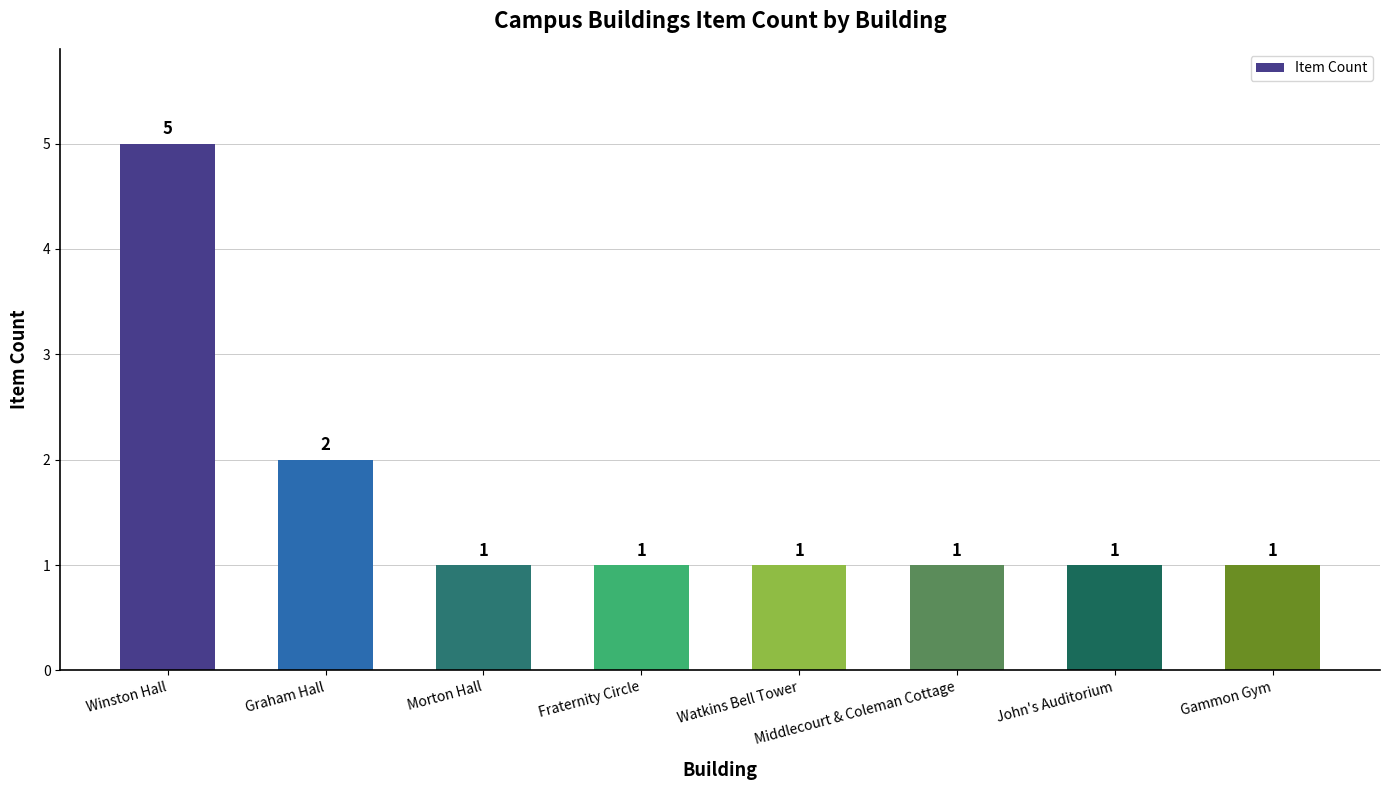

What is the value of the 7th bar from the left?

1